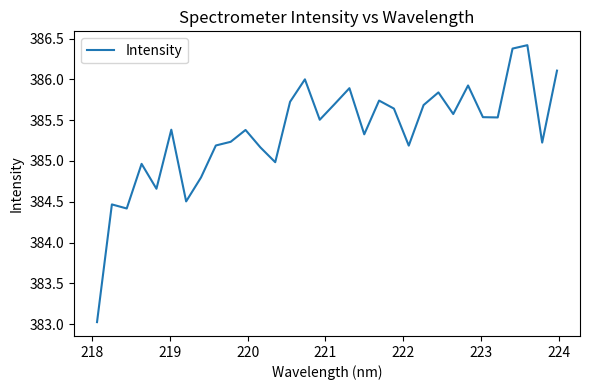

What is the greatest value displayed?

386.4